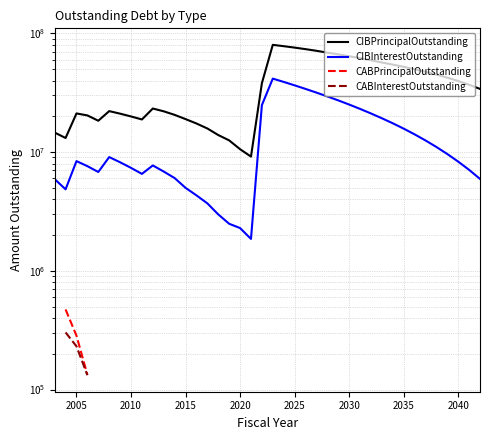

True or false: CABPrincipalOutstanding and CIBPrincipalOutstanding intersect in this chart.

False